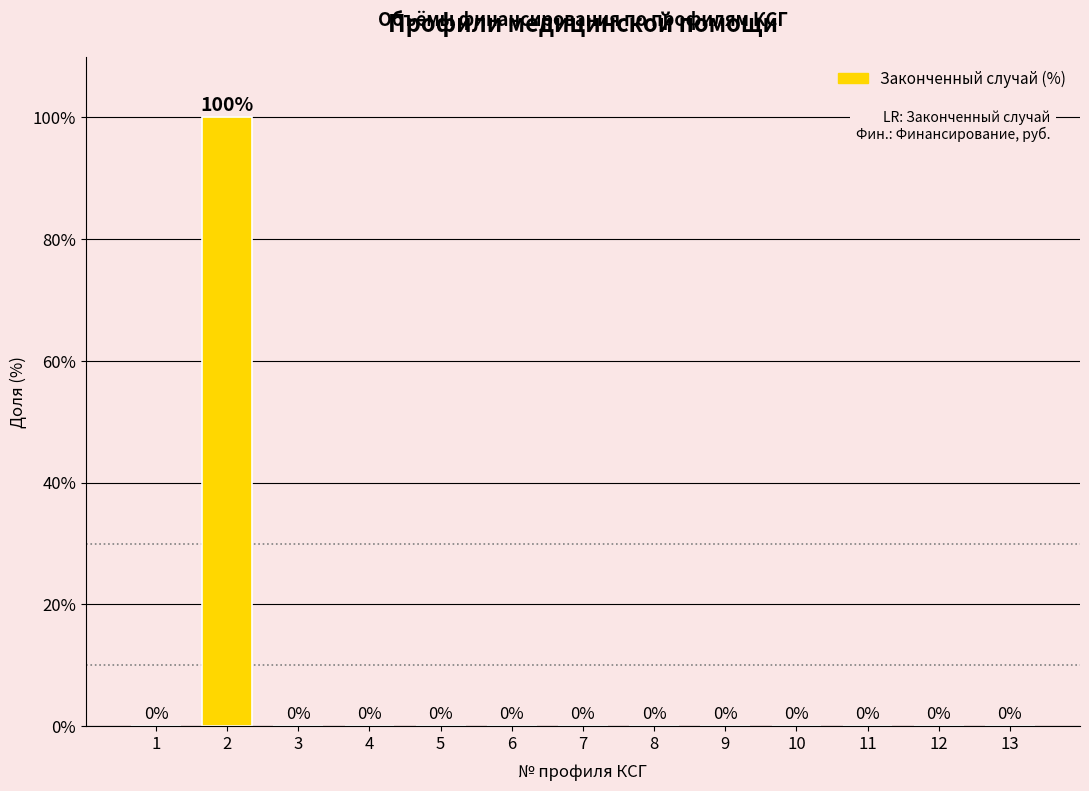

How many values are above zero?

1